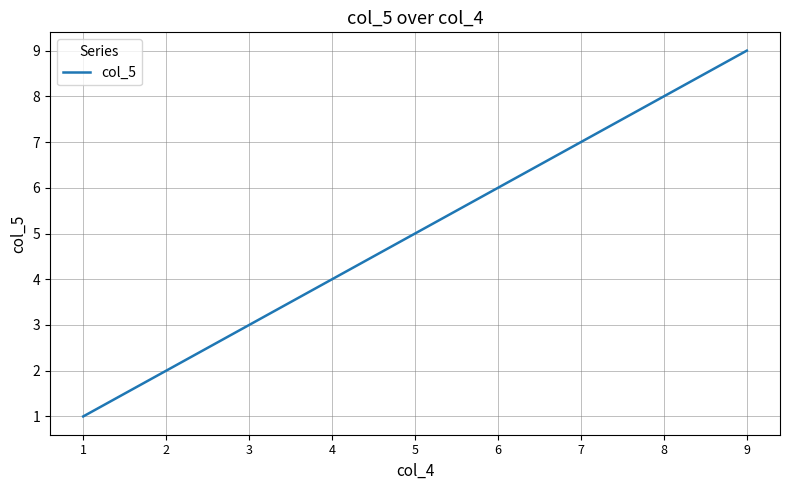

What is the change in value from 2 to 9?

+7